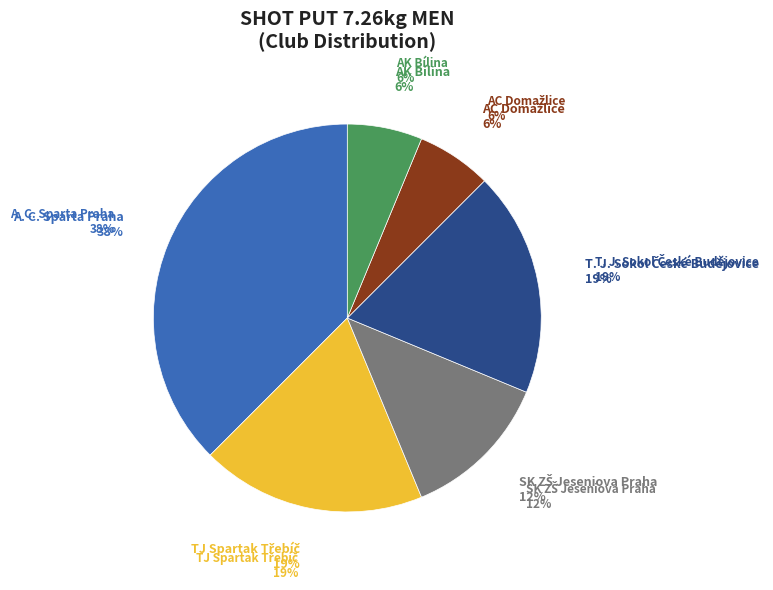

Do AC Domažlice and TJ Spartak Třebíč together represent more than half of the pie?

No